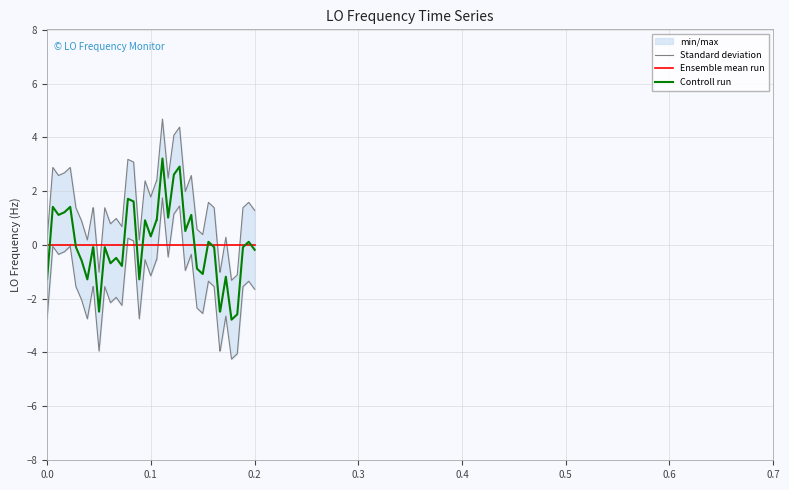

True or false: Standard deviation and Controll run intersect in this chart.

False